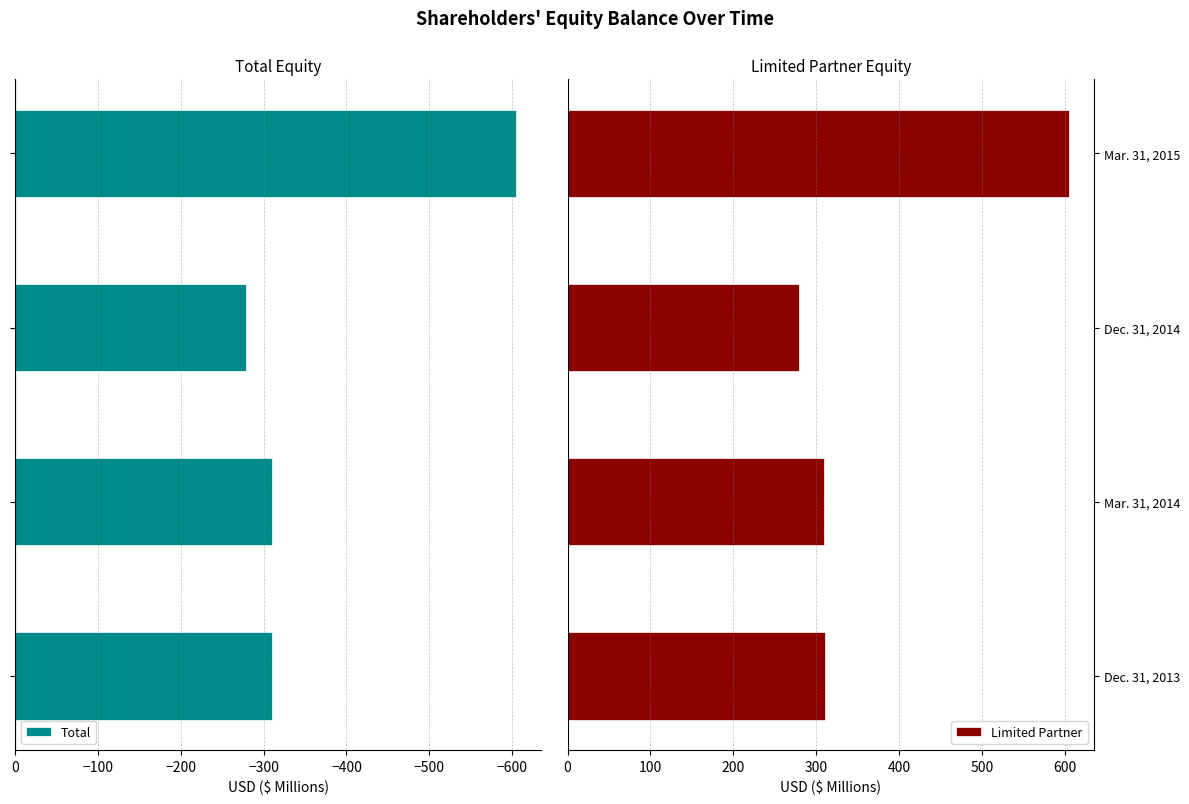

What is the difference between the second highest and minimum values in the Total series?

295.1